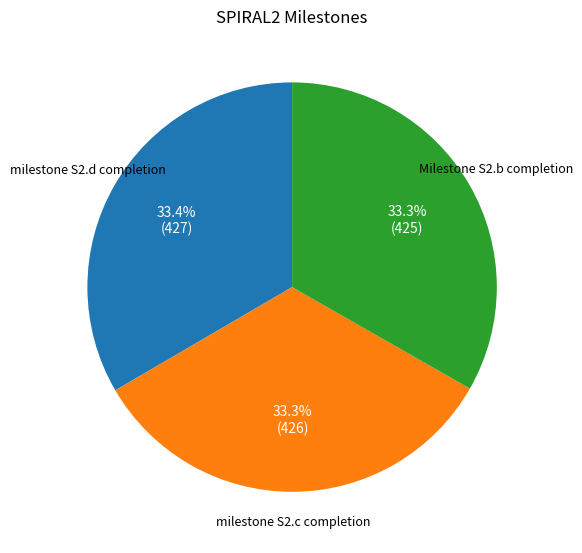

Is there any slice that represents more than half of the pie?

No